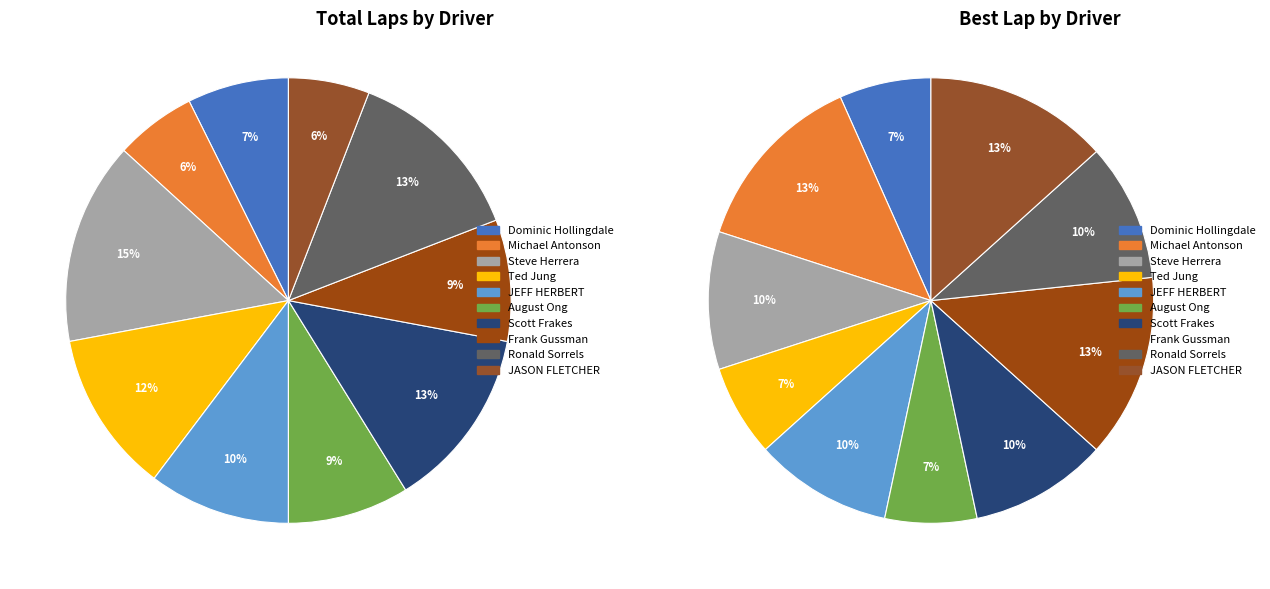

Is there any slice that represents more than half of the pie?

No